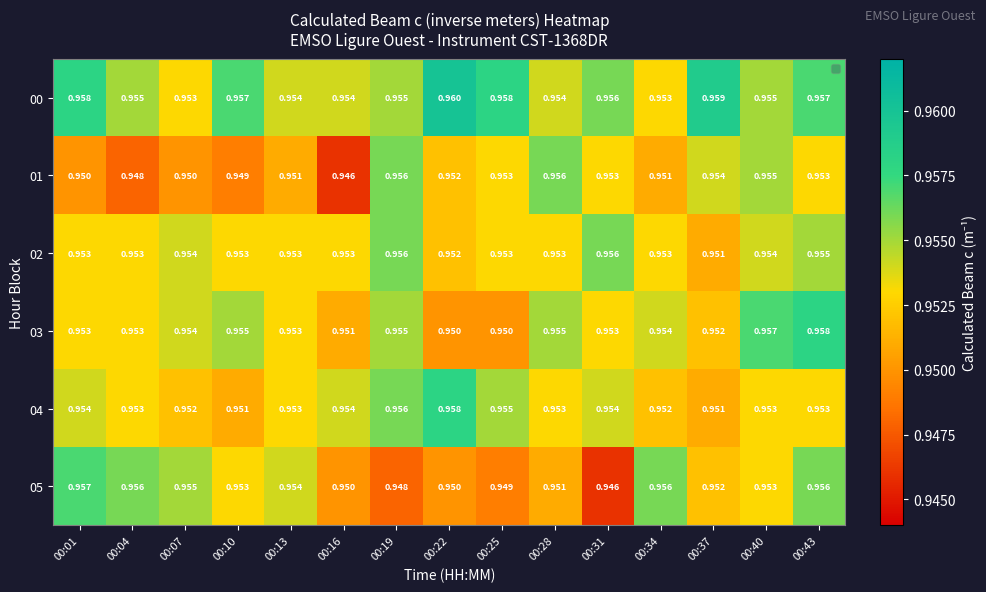

Is the value of 05 at 00:04 greater than the value of 00 at 00:04?

Yes